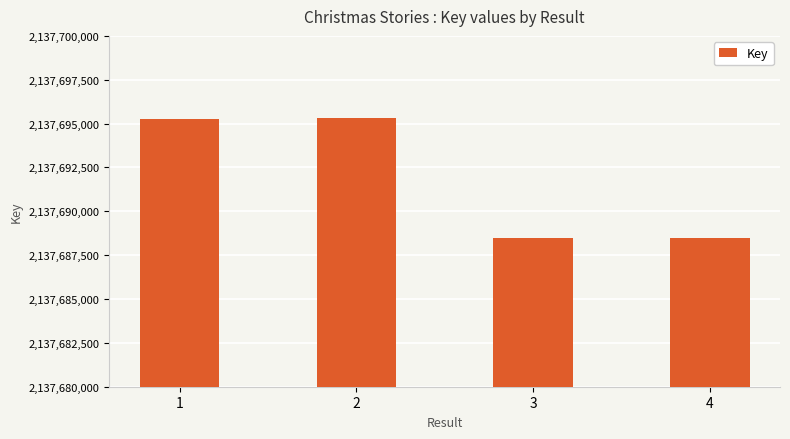

Is it true that the value at 3 is 1151285150?

False